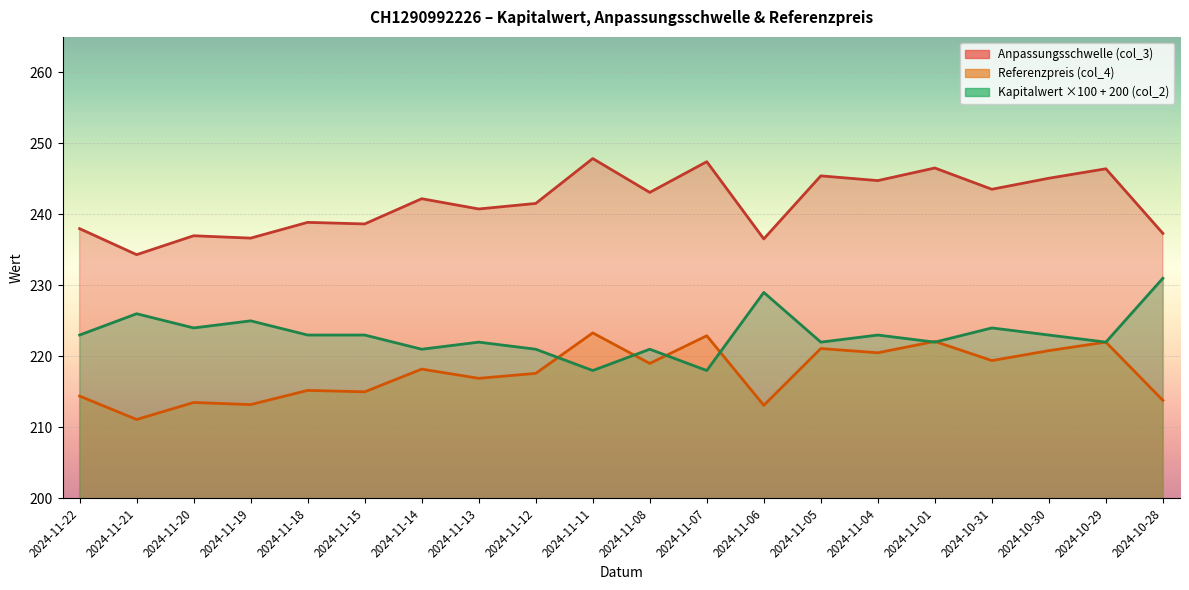

How many times do Kapitalwert (col_2) and Referenzpreis (col_4) cross each other?

6